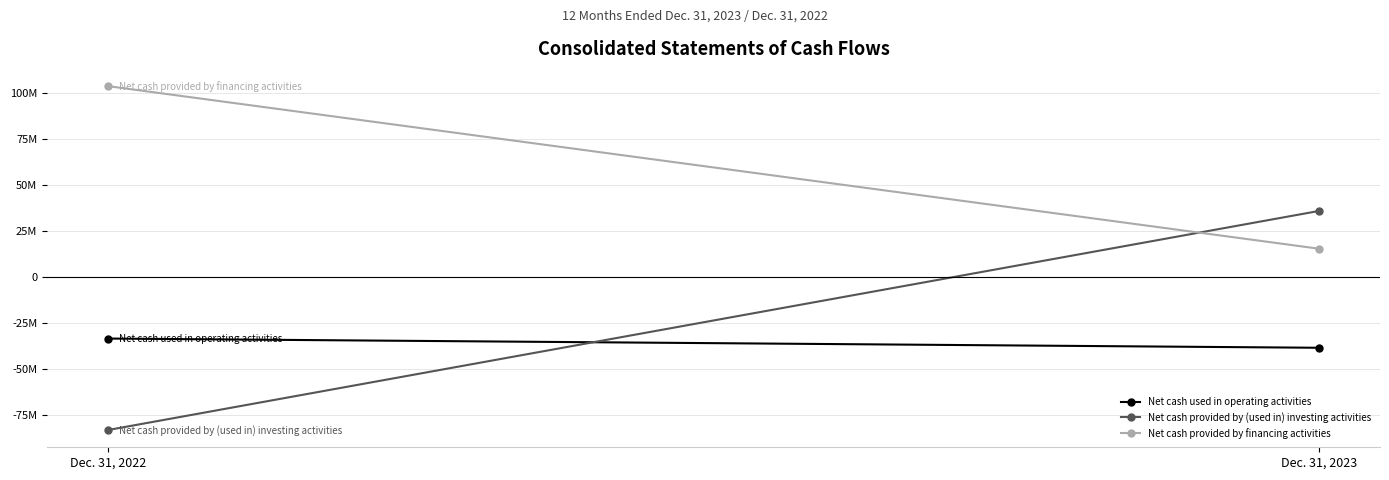

Reading left to right, list all the values displayed in this chart.

Net cash used in operating activities: Dec. 31, 2022=-33276000	Dec. 31, 2023=-38288000
Net cash provided by (used in) investing activities: Dec. 31, 2022=-83009000	Dec. 31, 2023=36092000
Net cash provided by financing activities: Dec. 31, 2022=103894000	Dec. 31, 2023=15503000